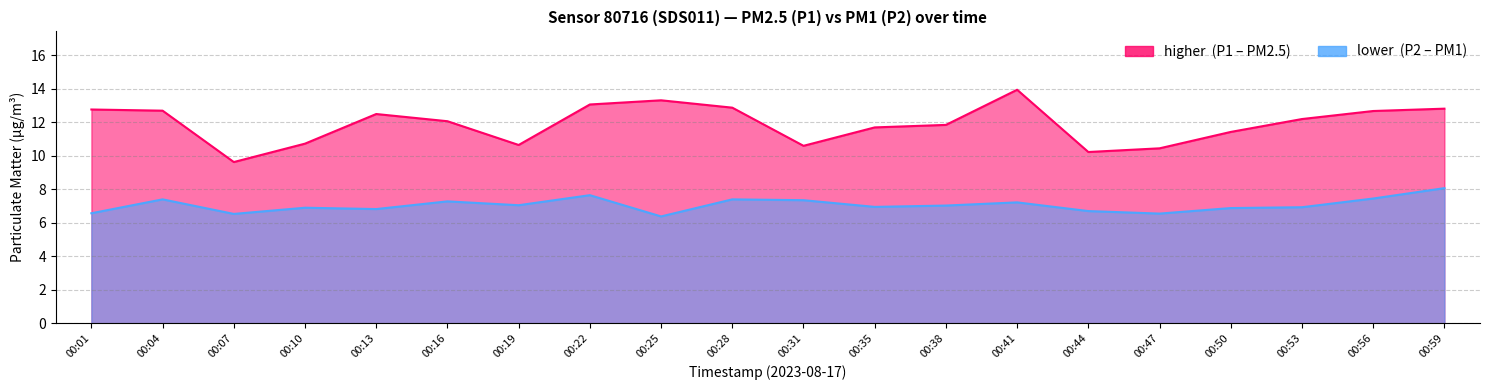

Which series has the largest total across all categories?

P1